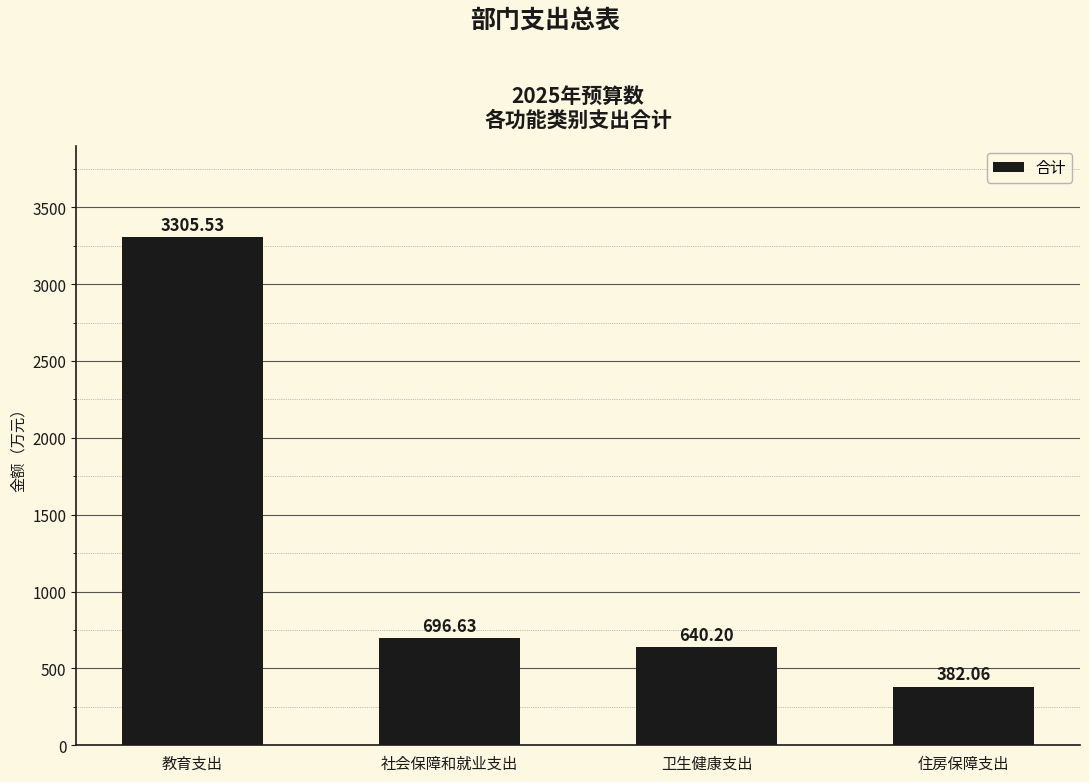

What is the label of the 2nd bar from the right?

卫生健康支出